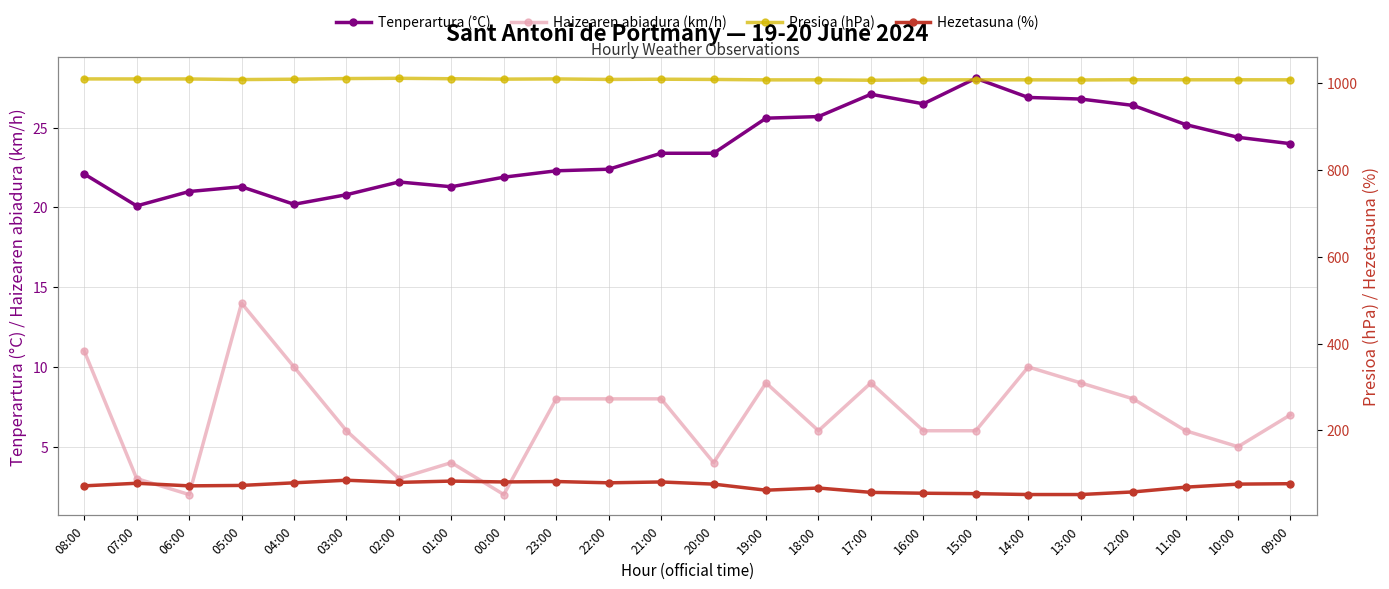

How many values in the Hezetasuna (%) series exceed 76?

10